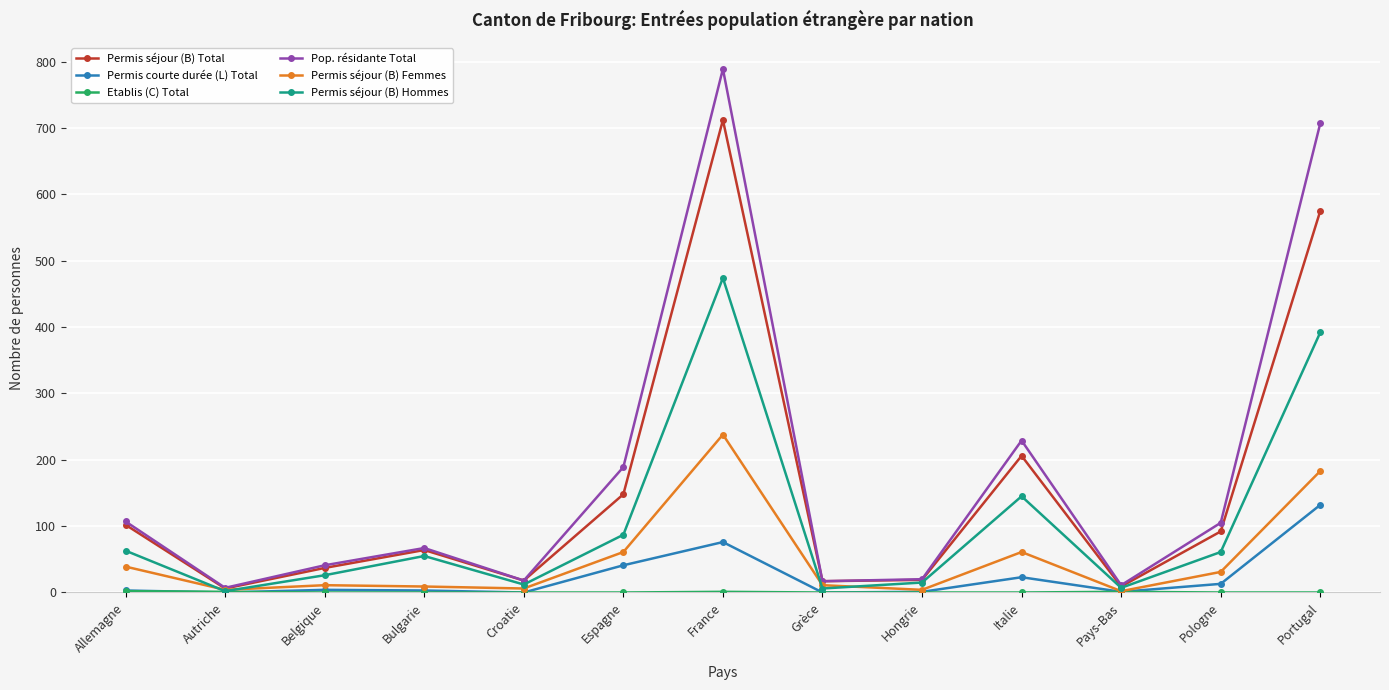

How many data points in Permis séjour (B) Femmes are less than 11?

5